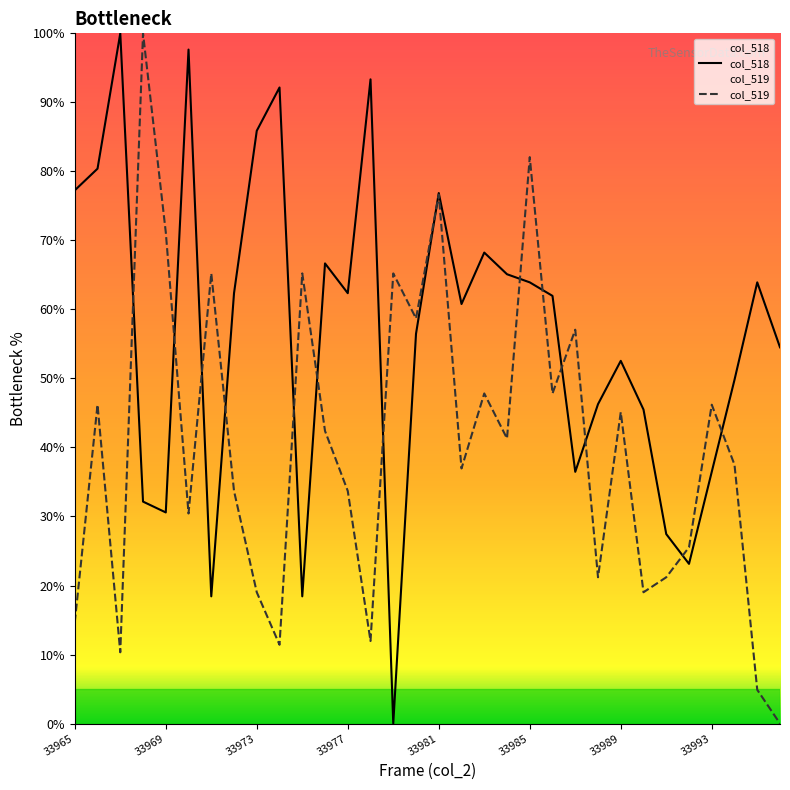

Rank the series at 33985 from lowest to highest value.

col_518, col_519